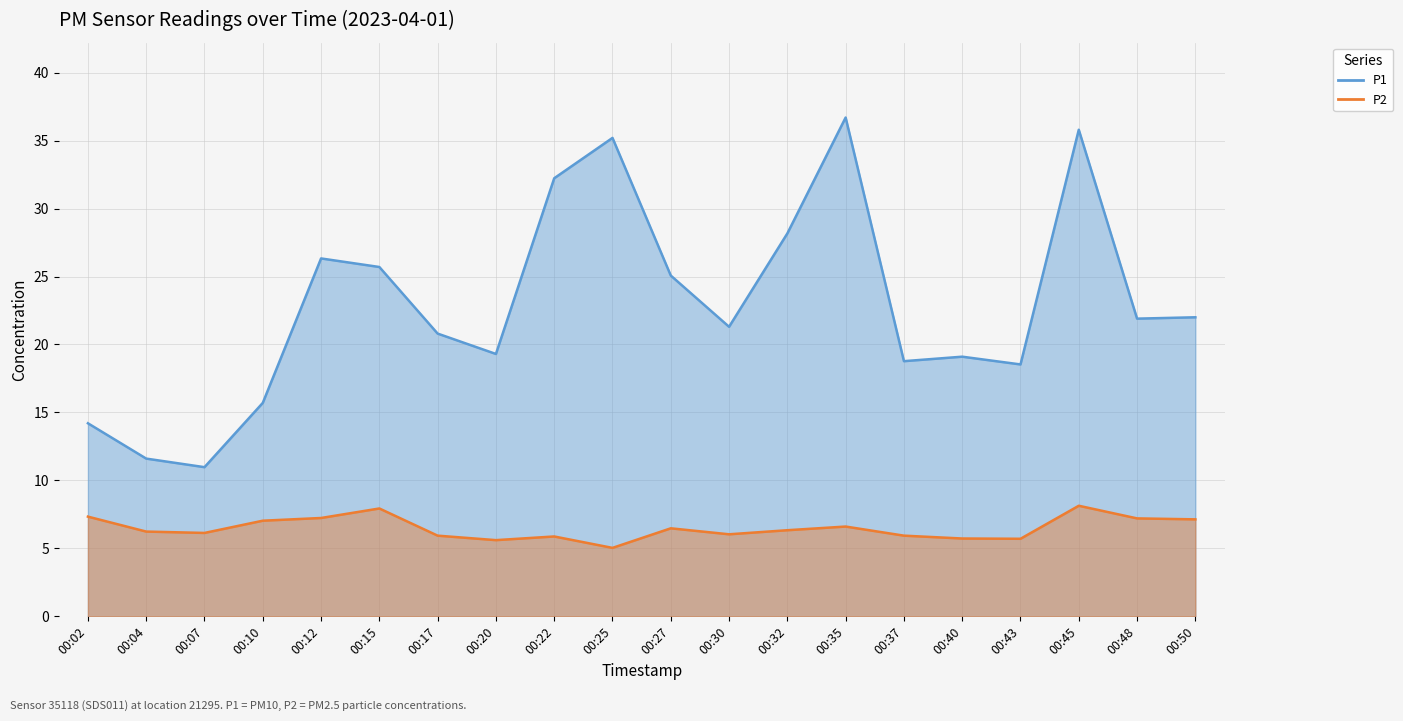

Which label corresponds to the smallest value in the chart?

00:25